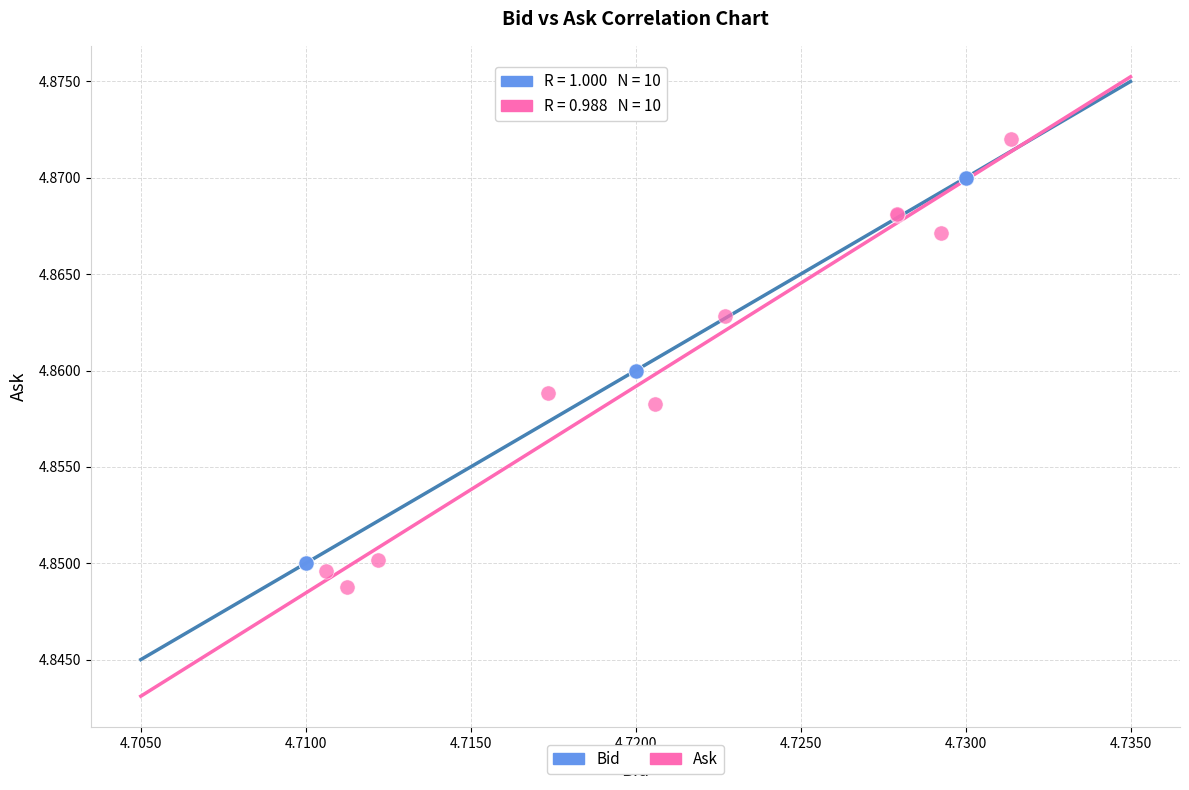

Which series has the widest spread of Y values?

Ask